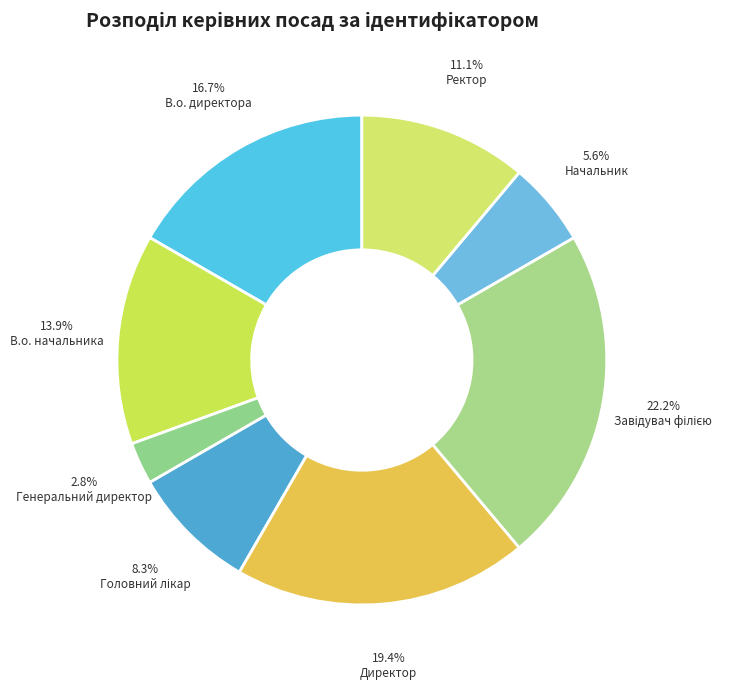

How many slices are in this pie chart?

8